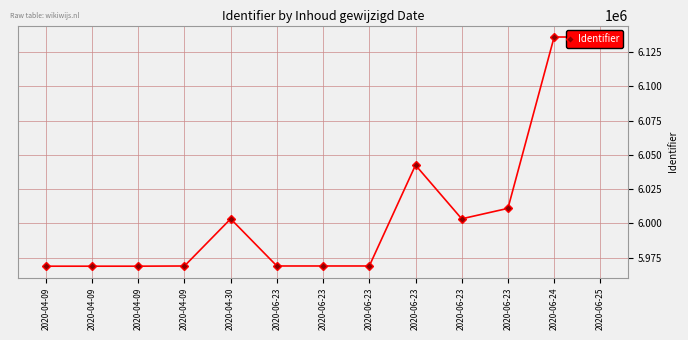

Does the chart have visible grid lines?

Yes